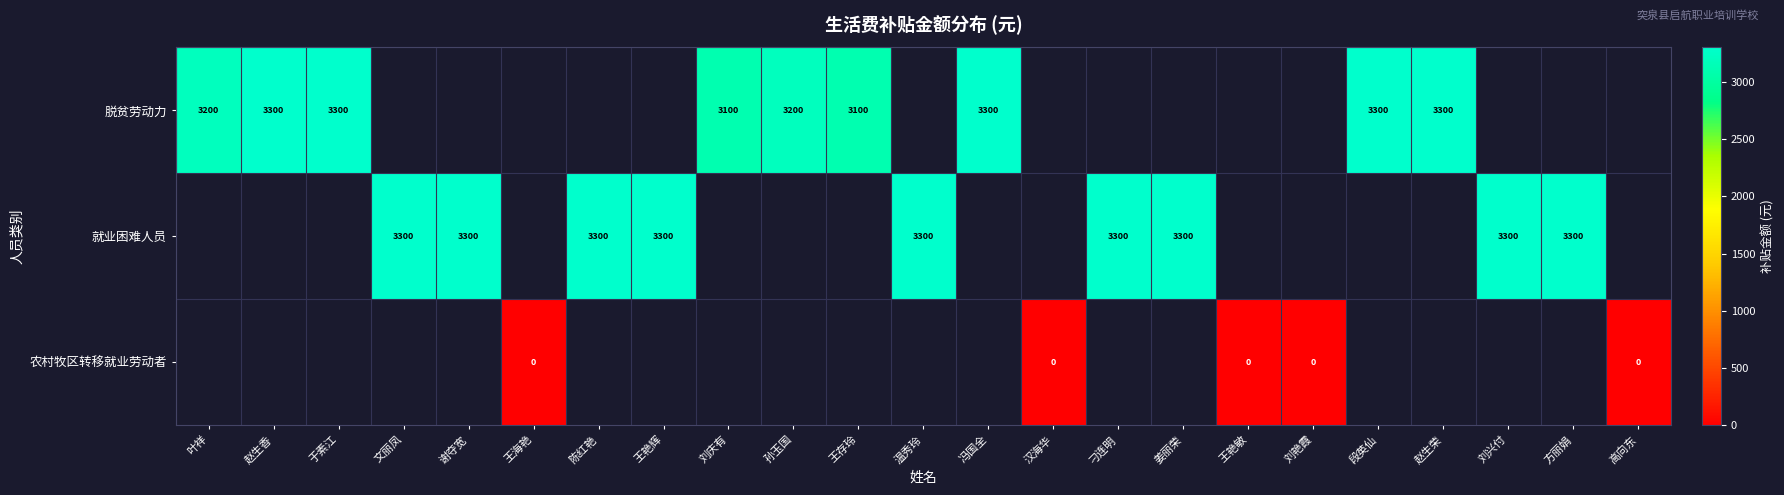

The 就业困难人员 series shows 749 at 文丽凤. True or false?

False